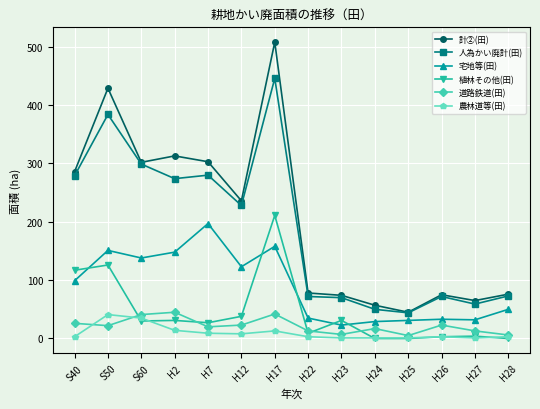

What is the difference between the 計②(田) values at H28 and S50?

353